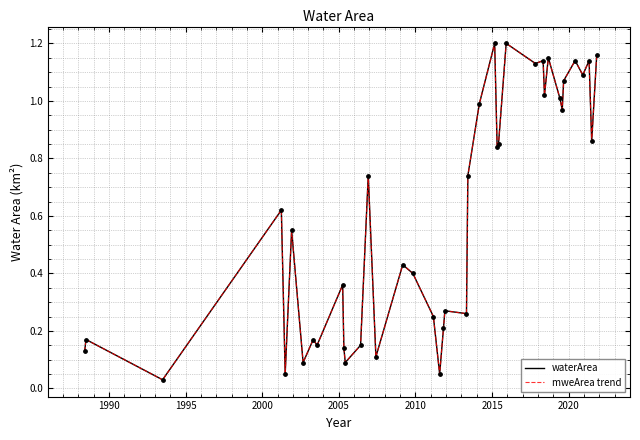

Is this an area chart (filled region under the line)?

No